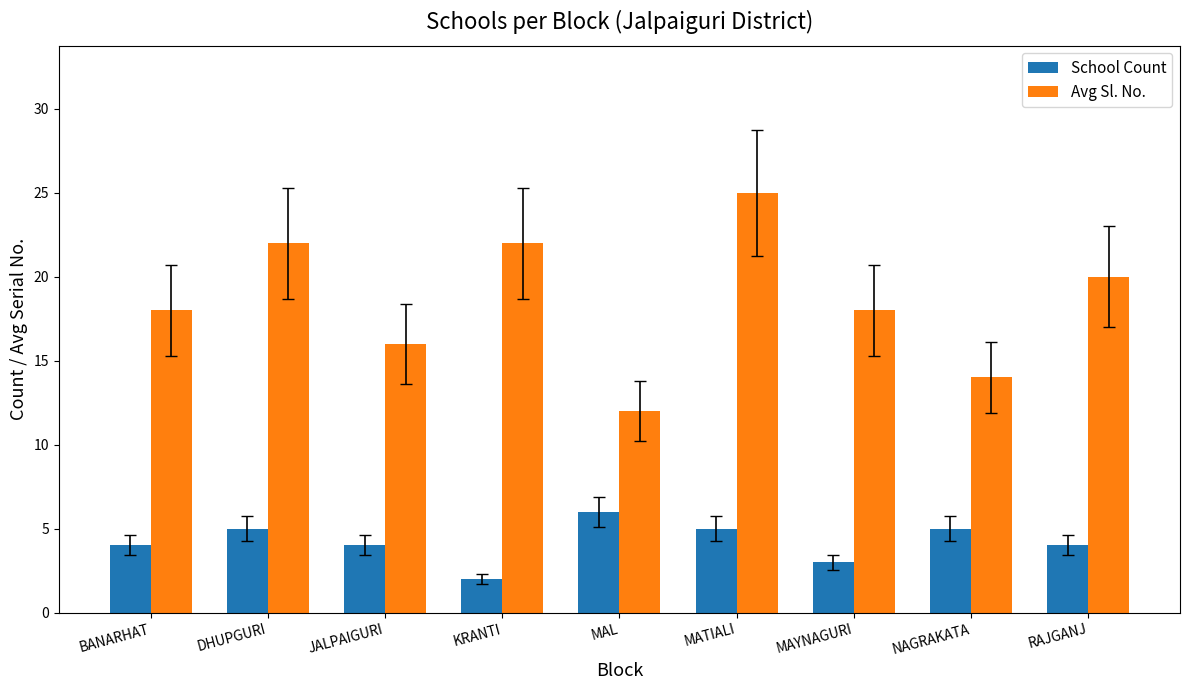

How many groups of bars are there?

9